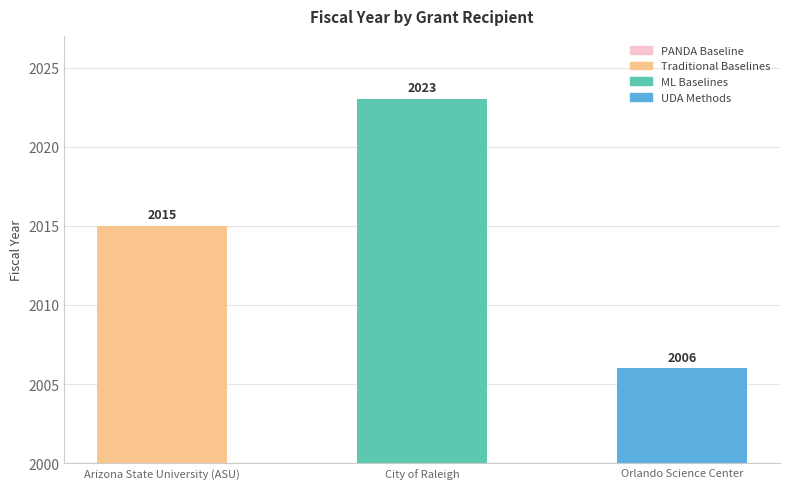

Count the number of data series in this chart.

1